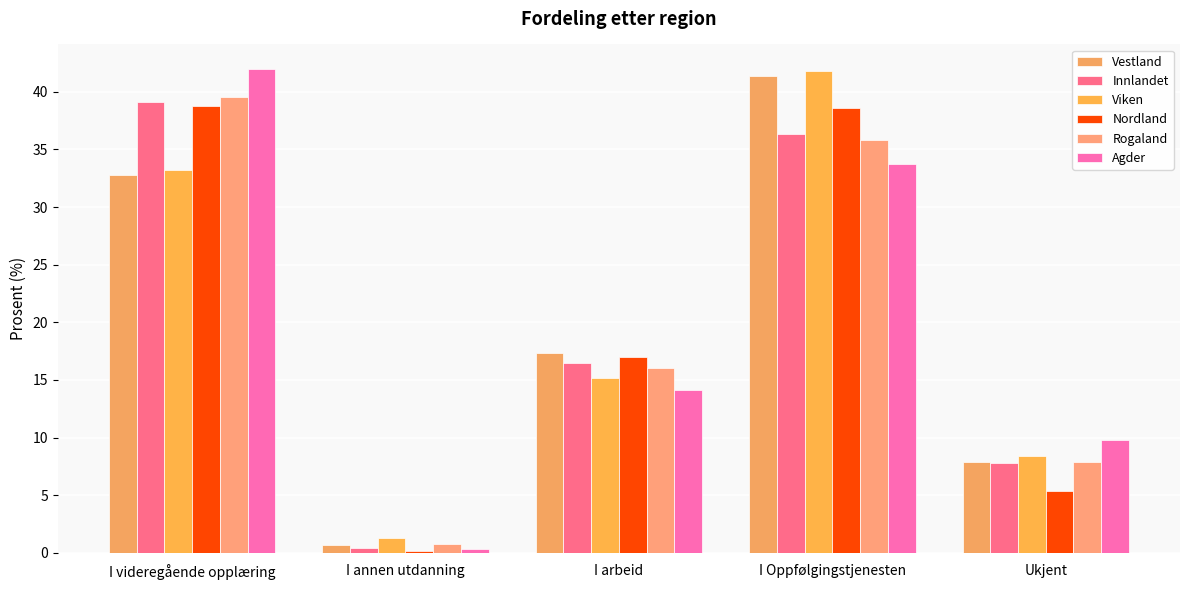

What position from the left is Ukjent?

5